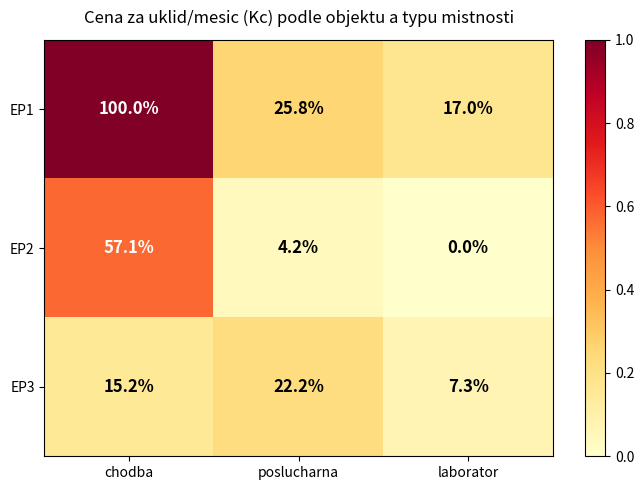

Between chodba and poslucharna, which series saw the biggest shift?

EP1